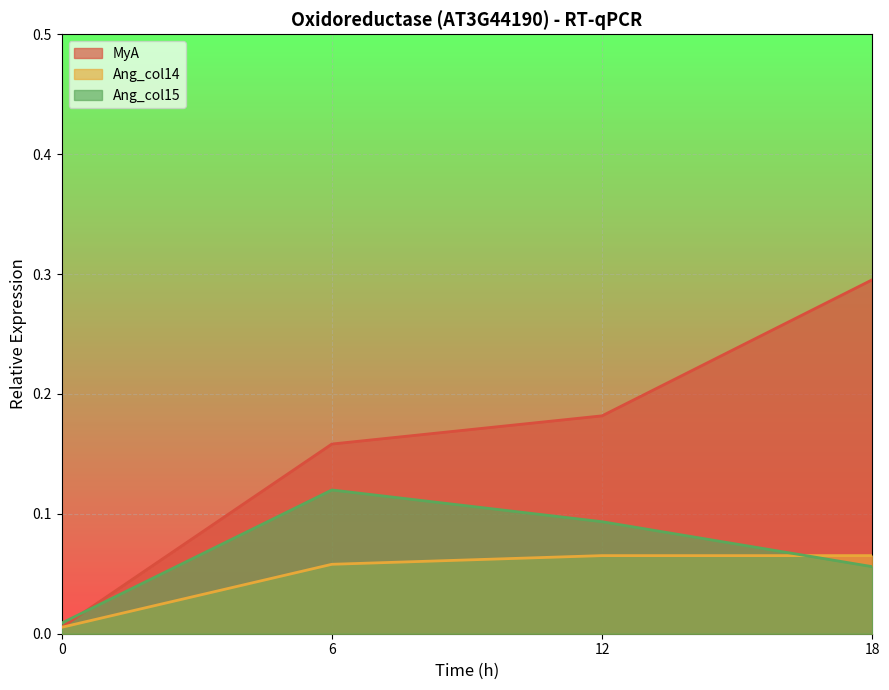

What is the value of the MyA point at the 2nd from the left?

0.2